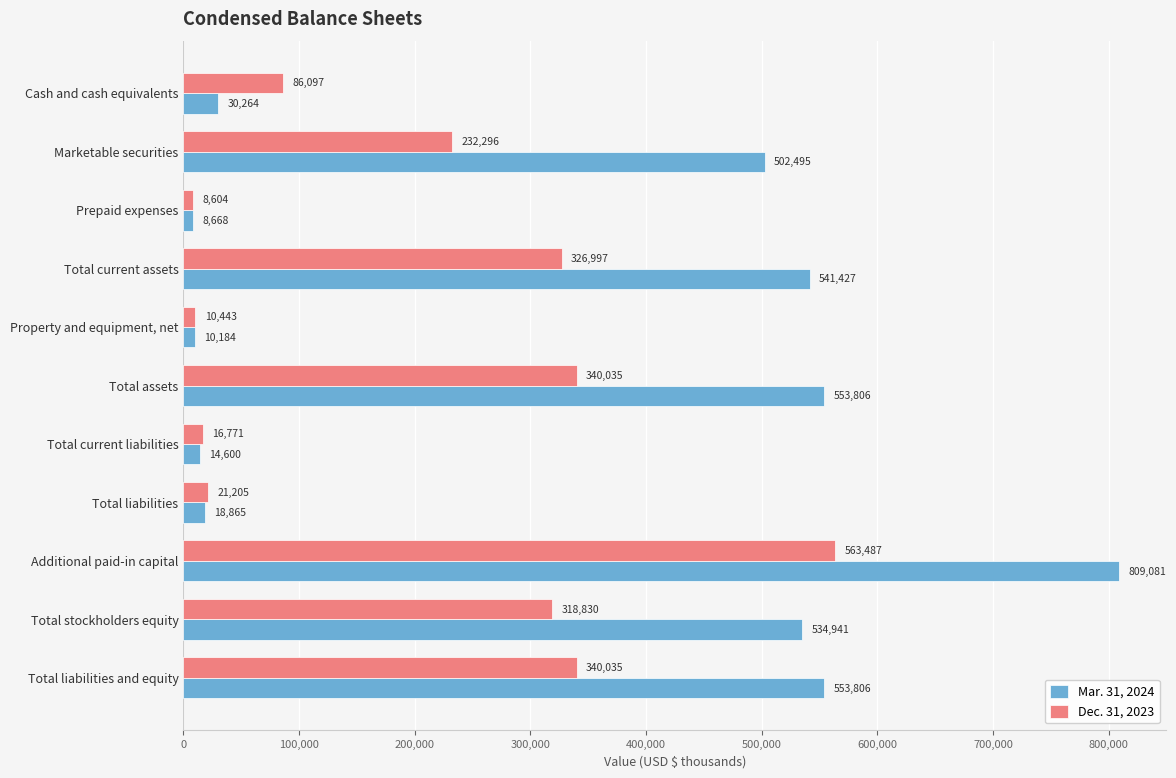

What is the difference between the maximum and second lowest values in the Dec. 31, 2023 series?

553044